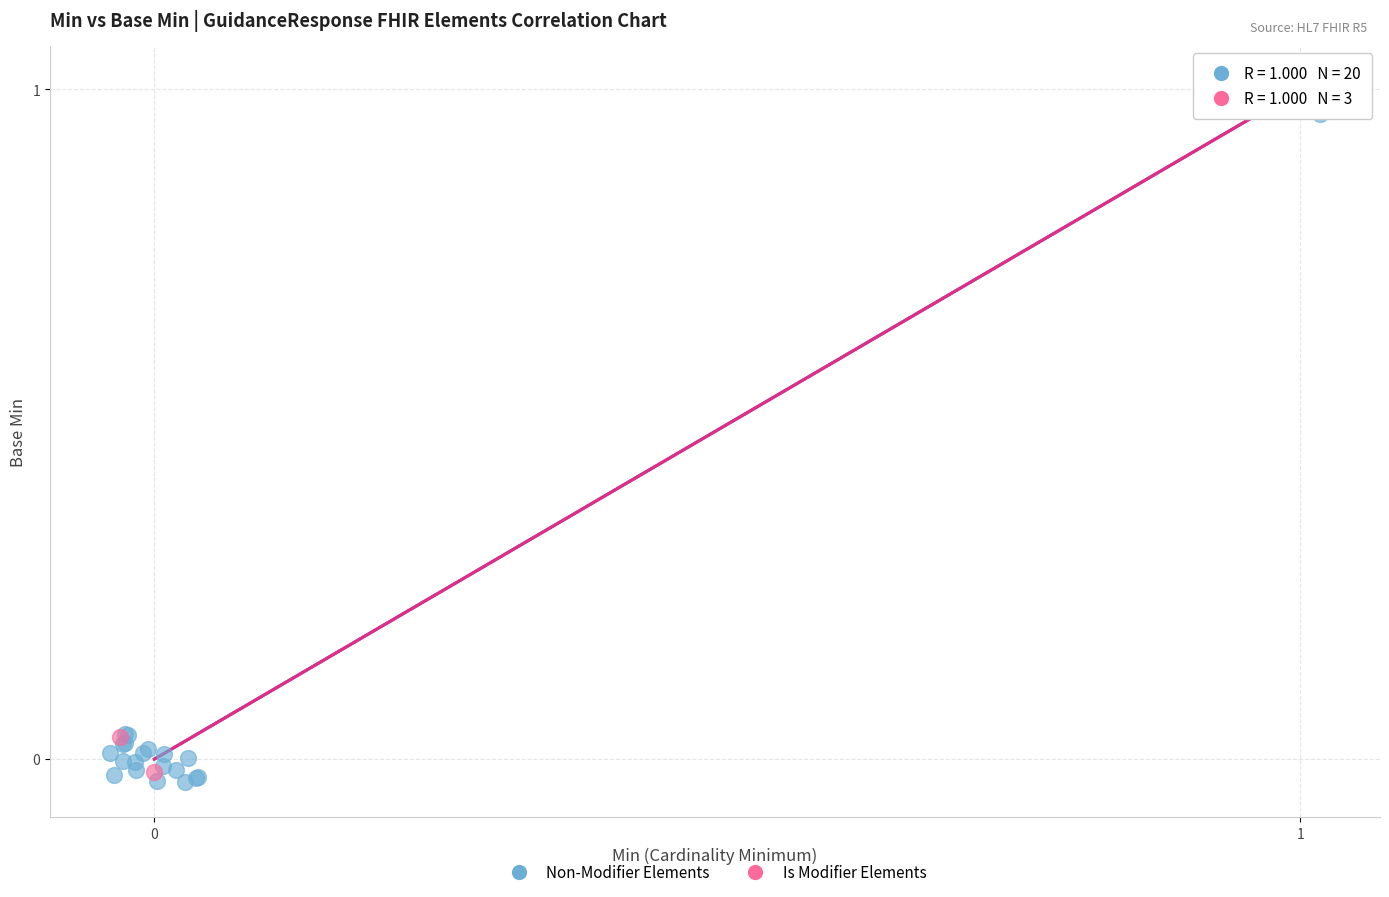

Which series contains the highest Y value?

Is Modifier Elements